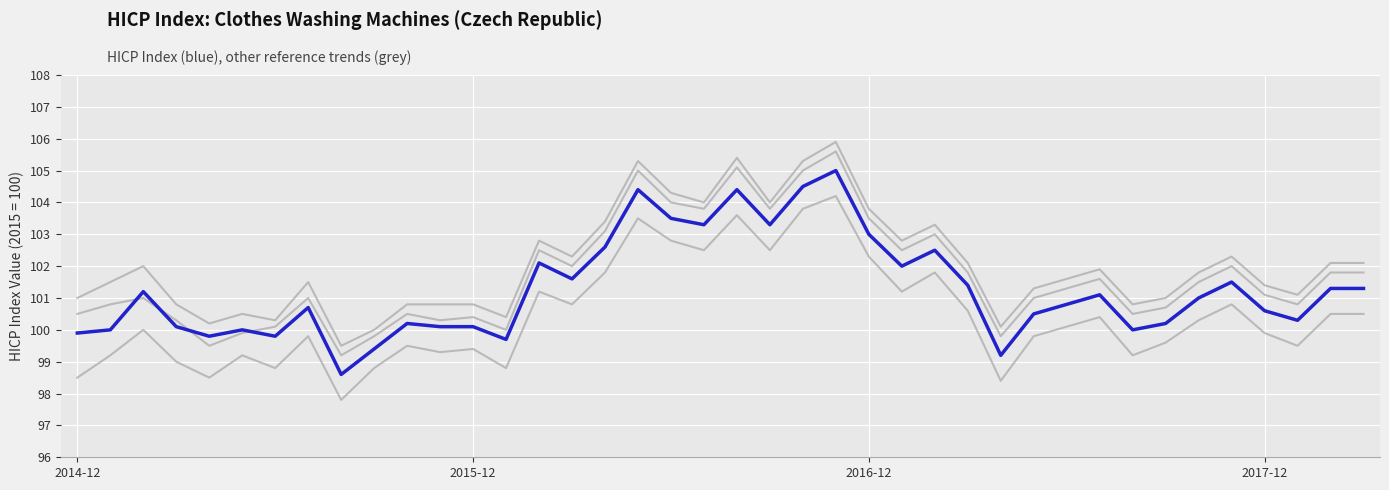

The value of Trend C at 33 is 101.0. True or false?

True